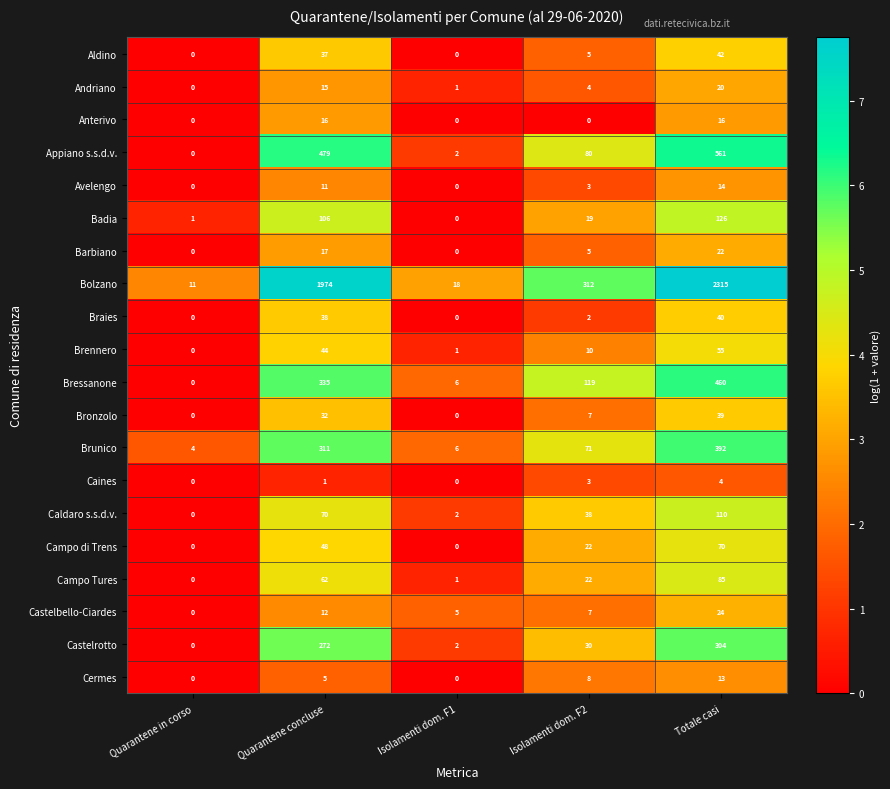

How many positive values does the Castelrotto series have?

4